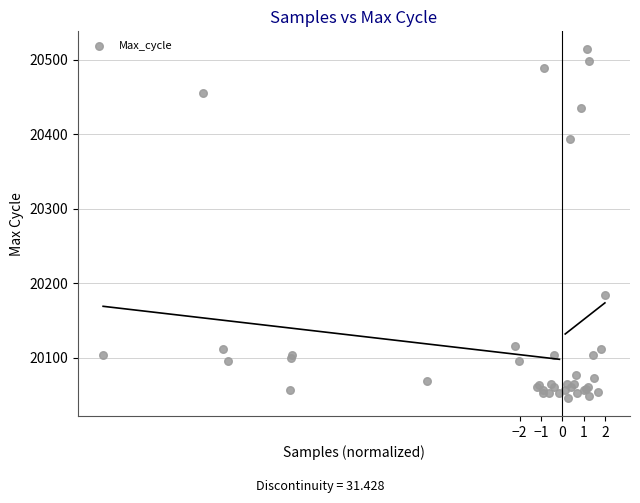

What Y value in the scatter plot is closest to 20280?

20184